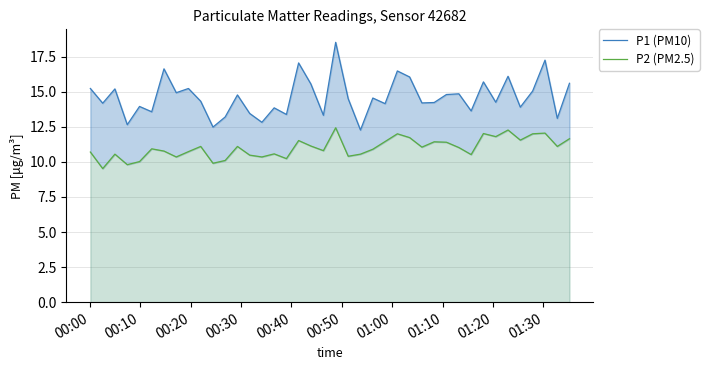

What is the difference between the maximum and minimum values in the P1 (PM10) series?

6.2